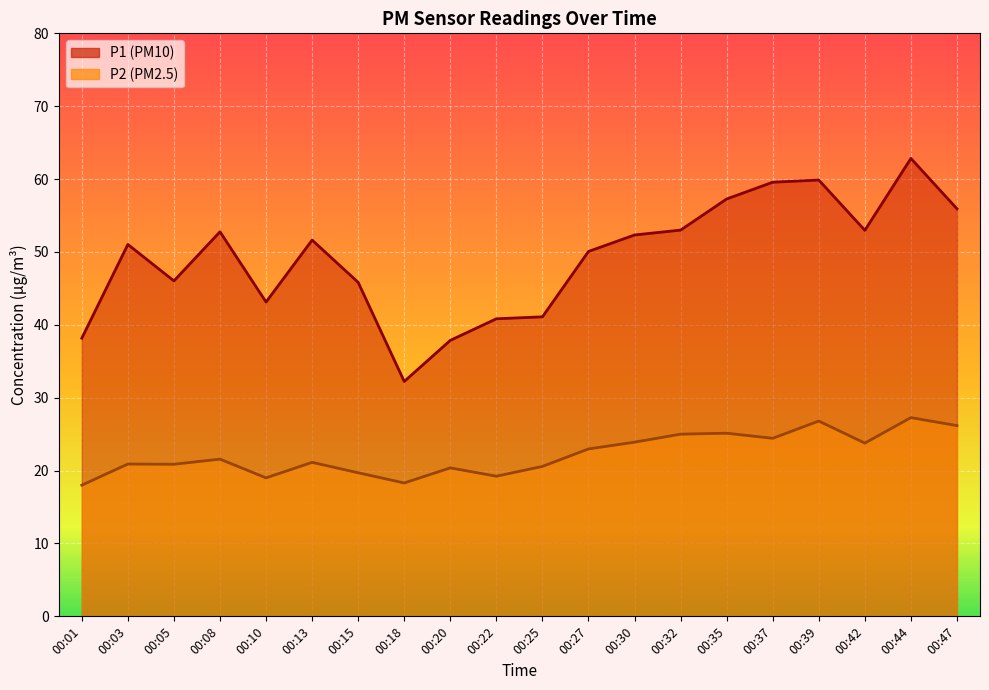

What is the minimum value shown in the chart?

18.0